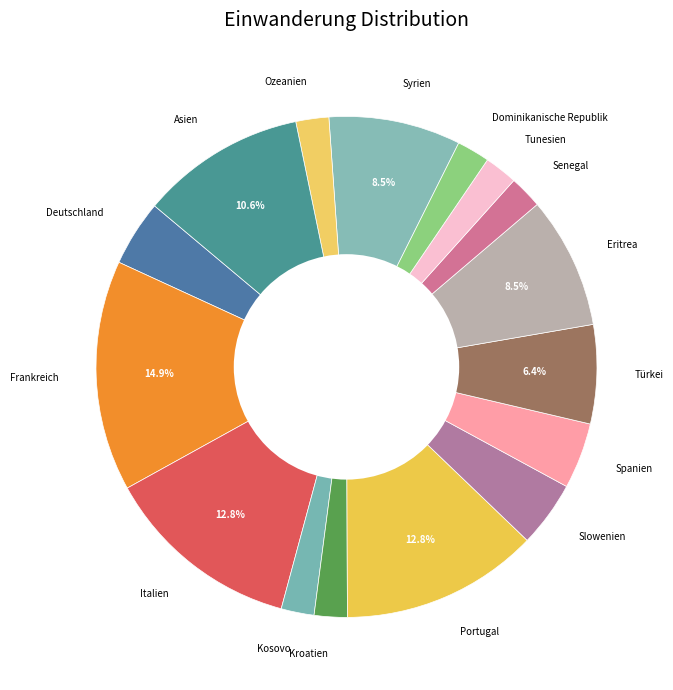

Is there any slice that represents more than half of the pie?

No